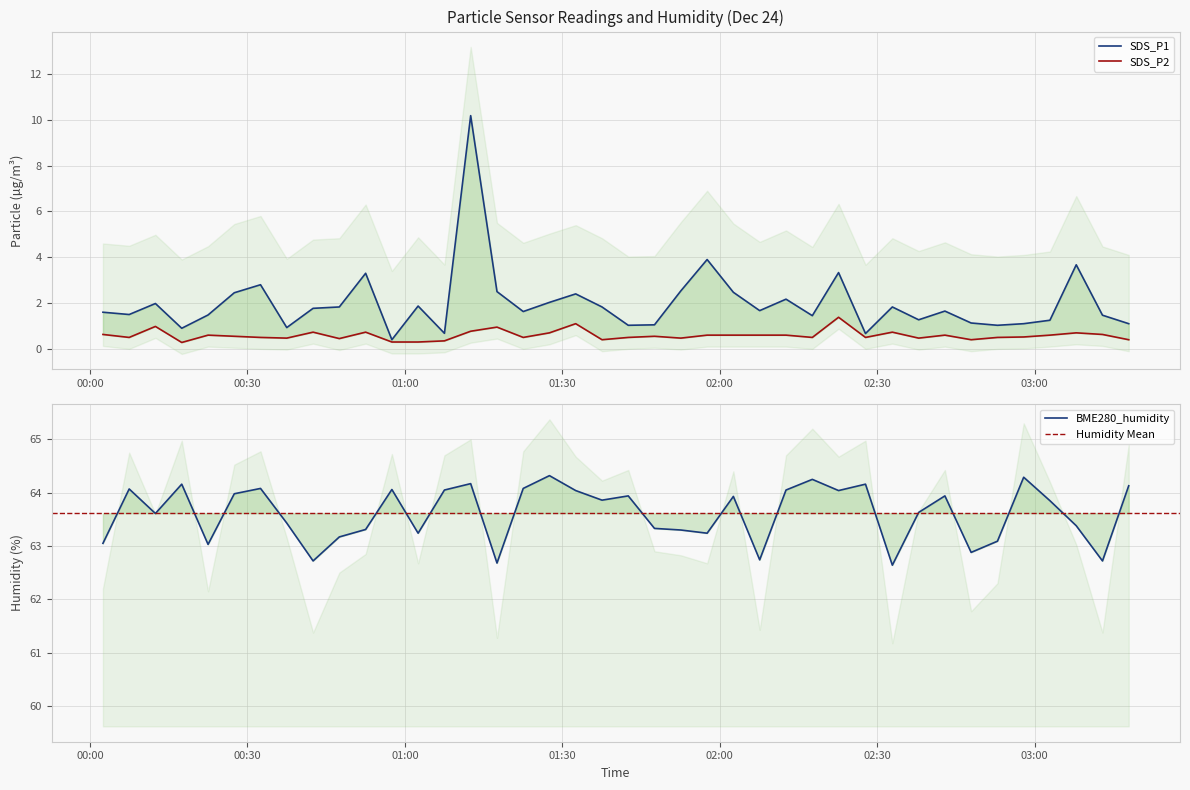

True or false: SDS_P2 and BME280_humidity intersect in this chart.

False